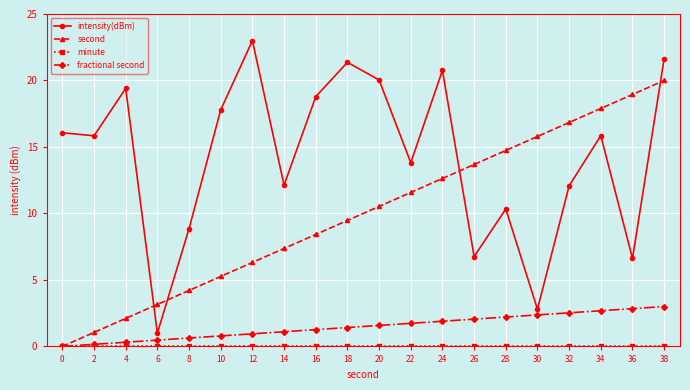

Between 12 and 18, which series saw the biggest shift?

second